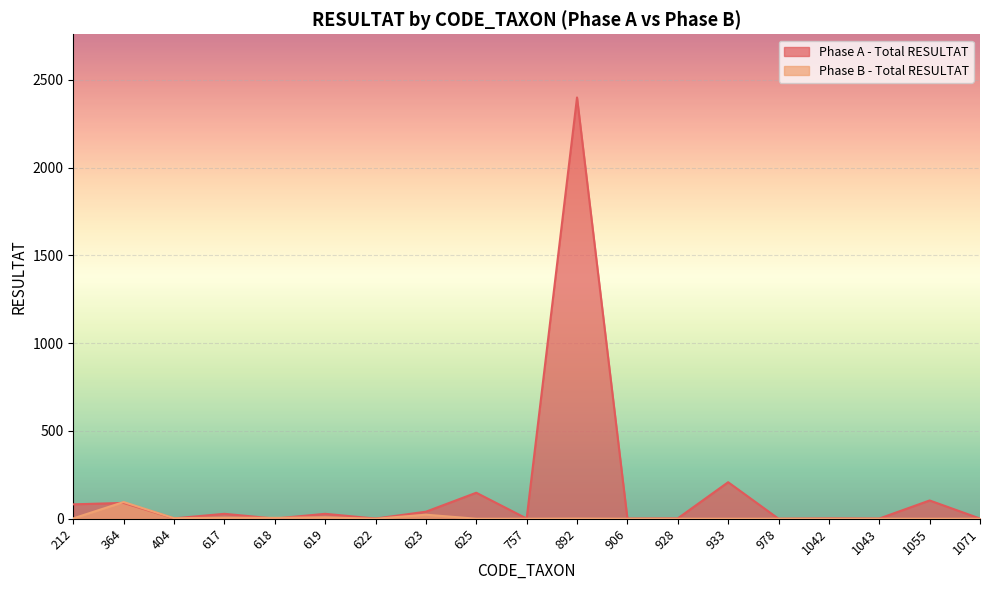

Reading left to right, what are all the values shown in this chart?

Phase A - Total RESULTAT: 212=82	364=90	404=2	617=28	618=1	619=28	622=1	623=40	625=148	757=1	892=2399	906=1	928=2	933=208	978=0	1042=2	1043=1	1055=104	1071=1
Phase B - Total RESULTAT: 212=2	364=95	404=3	617=6	618=5	619=8	622=0	623=23	625=0	757=0	892=1	906=0	928=0	933=0	978=0	1042=0	1043=0	1055=0	1071=0